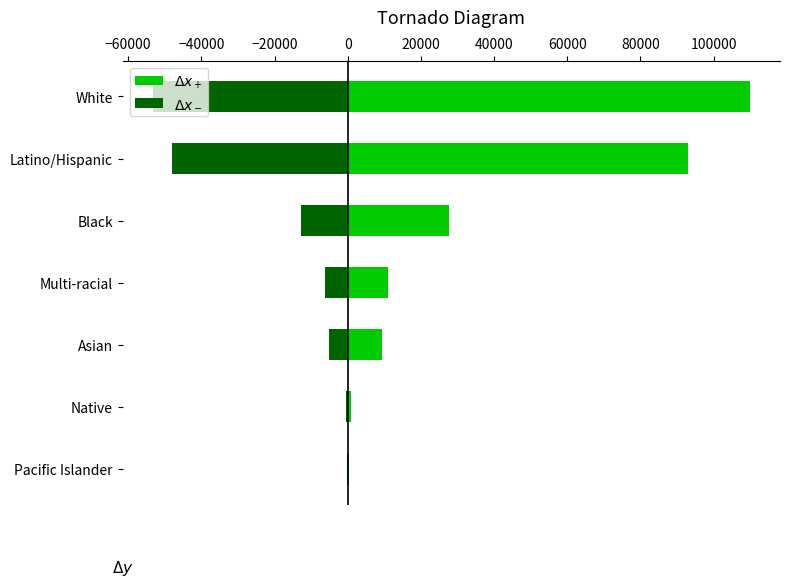

Which has a higher value, Asian or Multi-racial?

Multi-racial